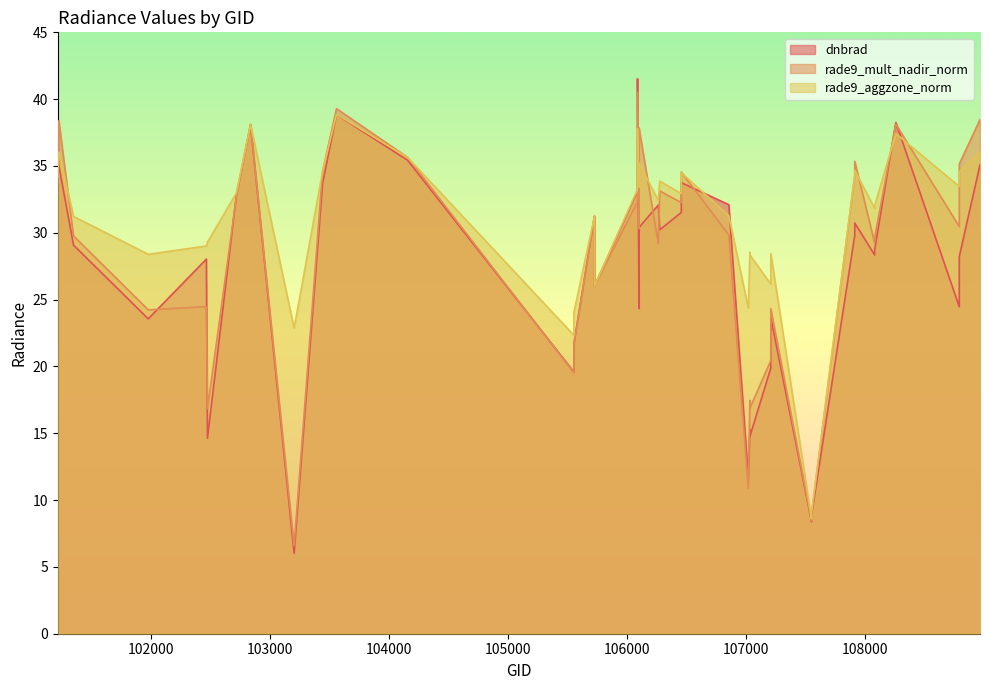

True or false: rade9_mult_nadir_norm has a value of 14.5 at 107547.

False